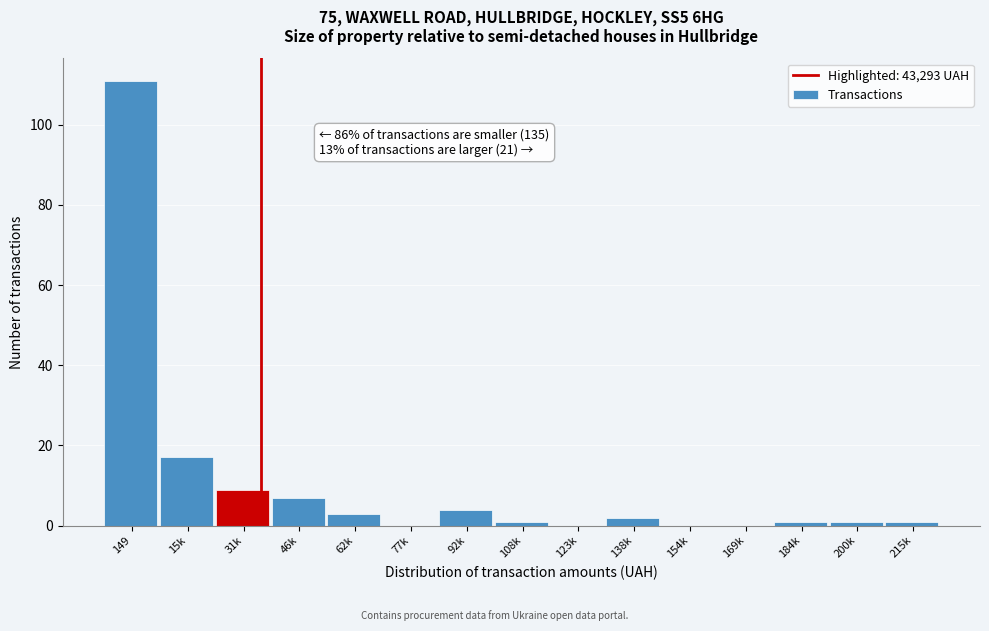

Reading right to left, what are all the values shown in this chart?

215k=1	200k=1	184k=1	169k=0	154k=0	138k=2	123k=0	108k=1	92k=4	77k=0	62k=3	46k=7	31k=9	15k=17	149=111